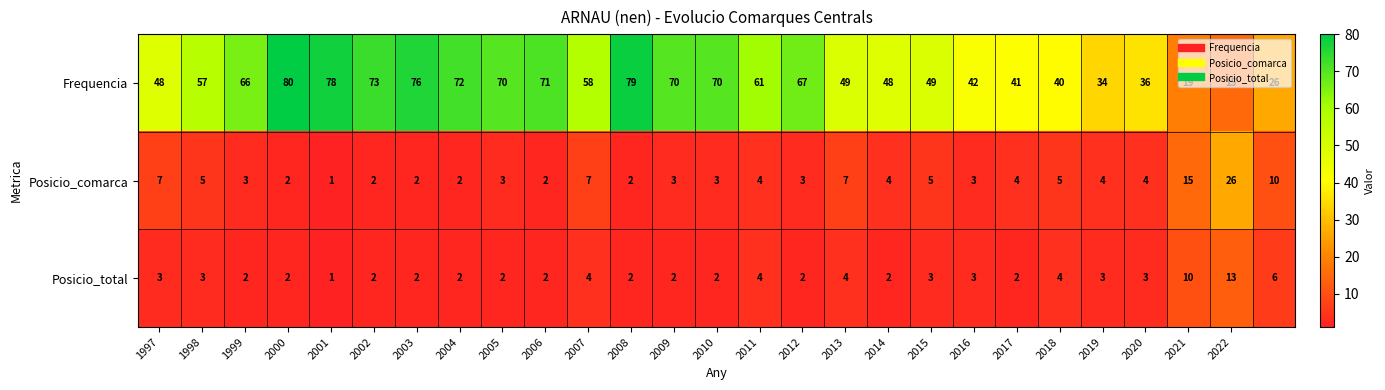

What is the maximum value shown in the chart?

80